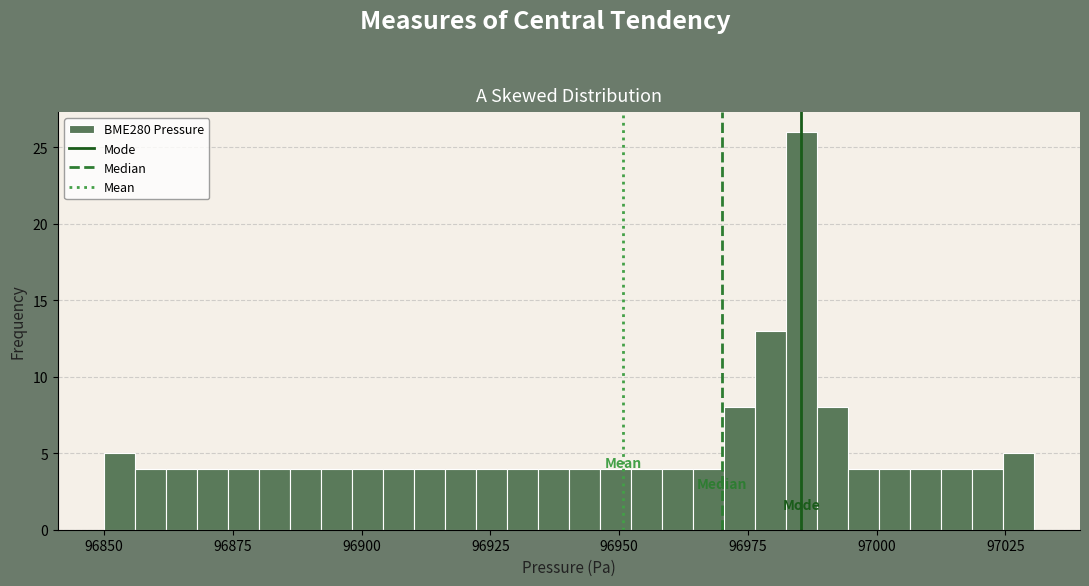

Read against the x-axis, roughly where is the centre of the tallest bar?

96985